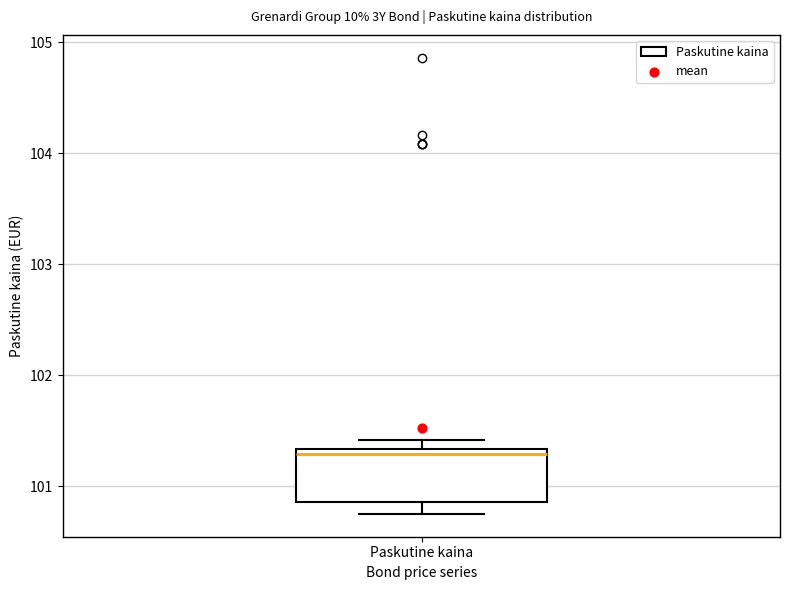

Read this box plot against the y-axis: the position of the median line, the range covered by the box, and the ends of both whiskers. The values are not printed on the chart, so give them approximately, as read against the axis.

median 101.3 (just below the box's upper edge), box 100.9 to 101.3, whiskers 100.8 to 101.4